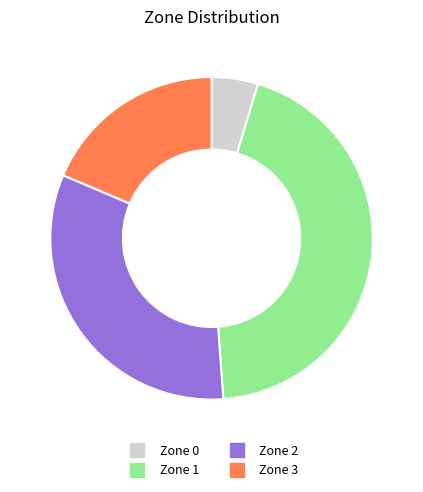

Approximately how many times larger is the value at Zone 3 compared to Zone 1?

0.4